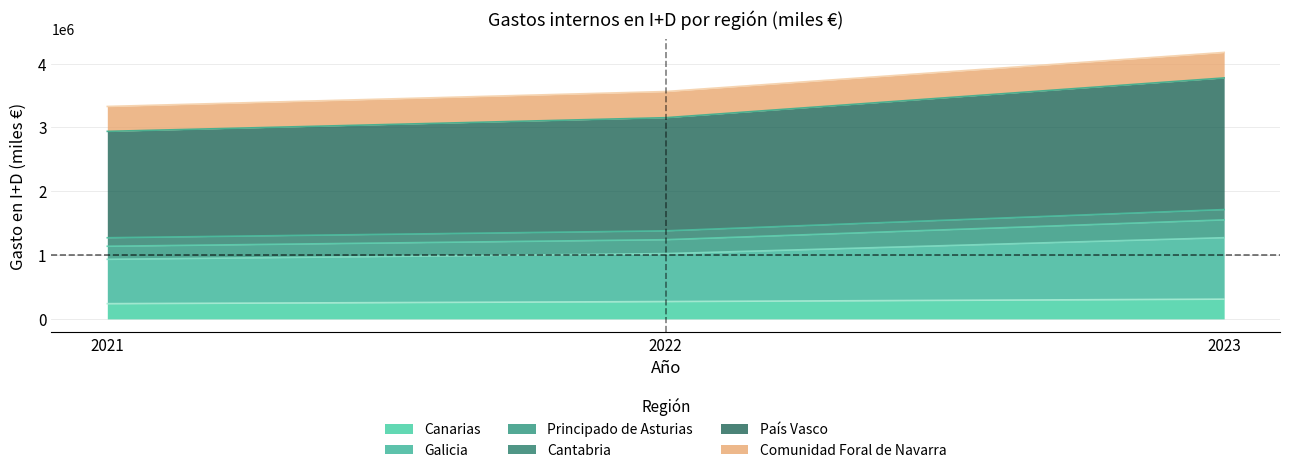

At which category is the sum across all series the highest?

2023